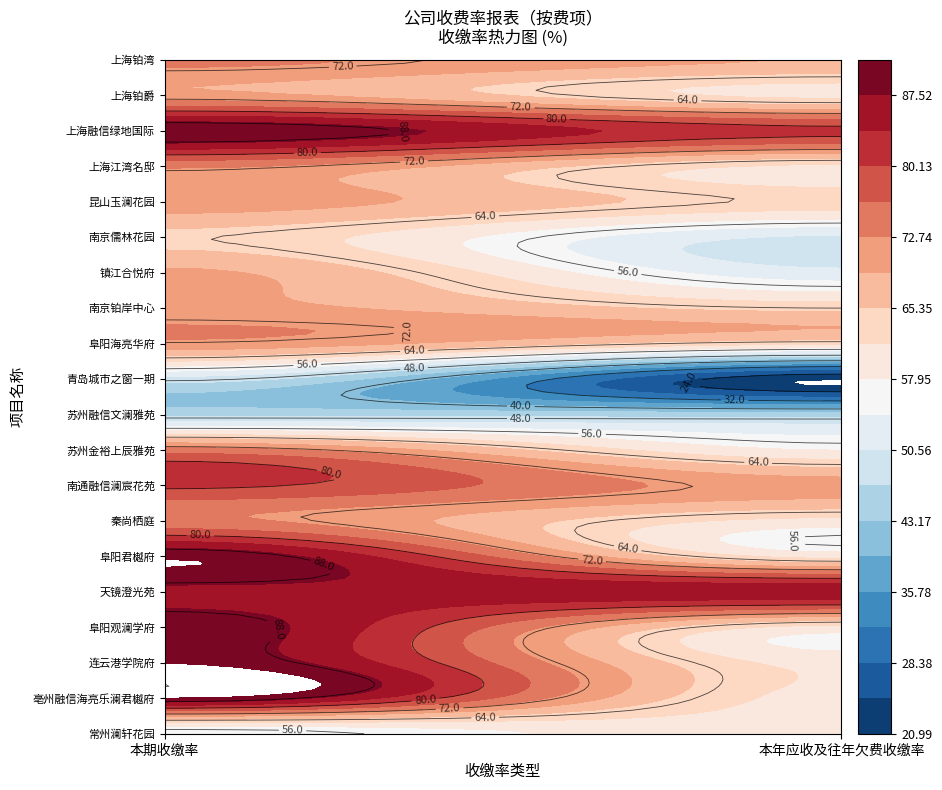

Is it true that 亳州融信海亮乐澜君樾府 equals -31.2 at 本年累计收缴率?

False